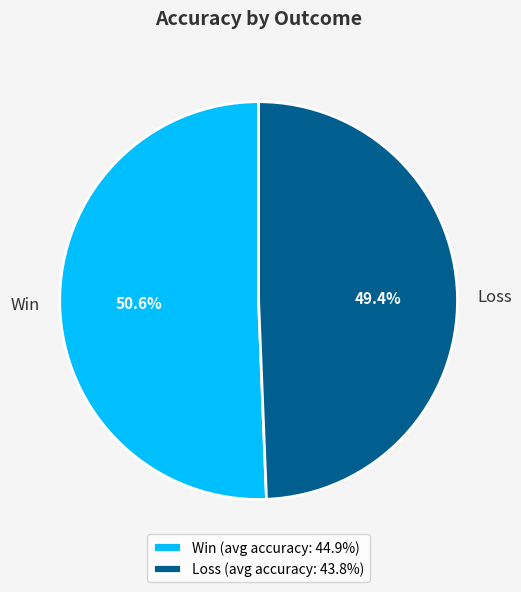

Approximately how many times larger is the value at Loss compared to Win?

1.0